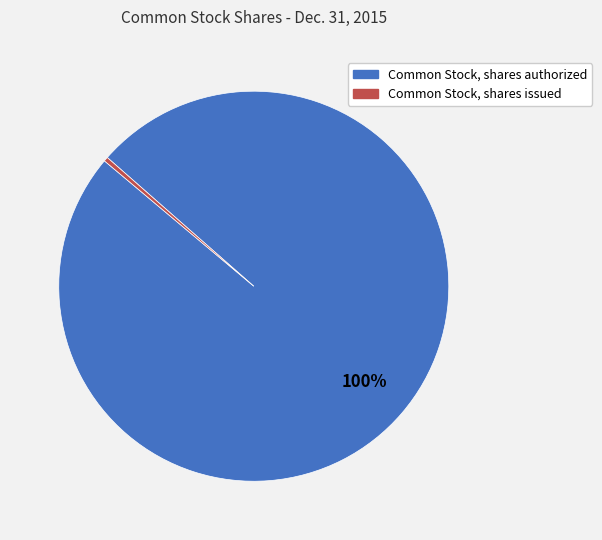

What is the majority slice?

Common Stock, shares authorized